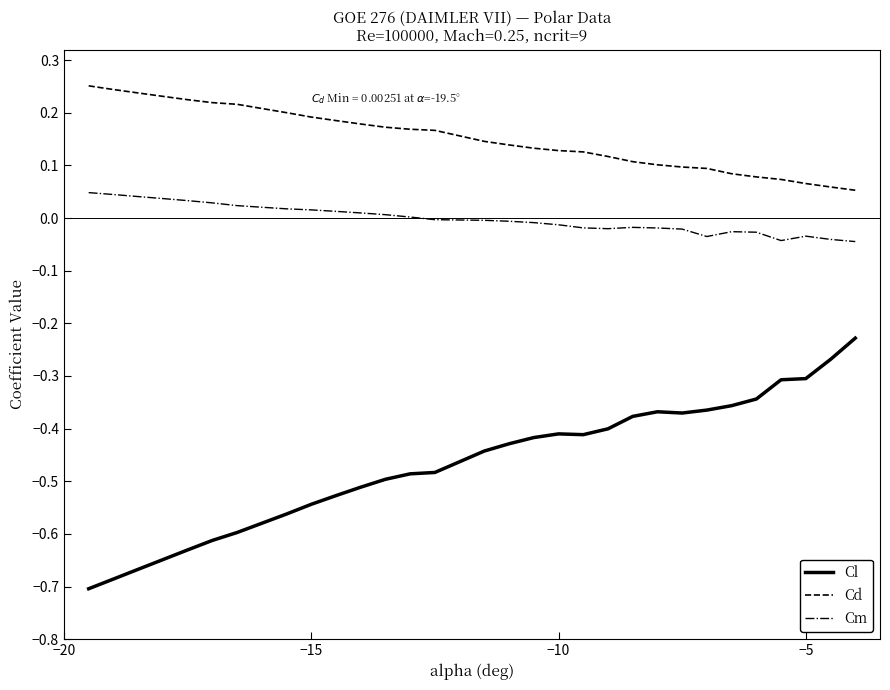

Which series has the largest total across all categories?

Cd